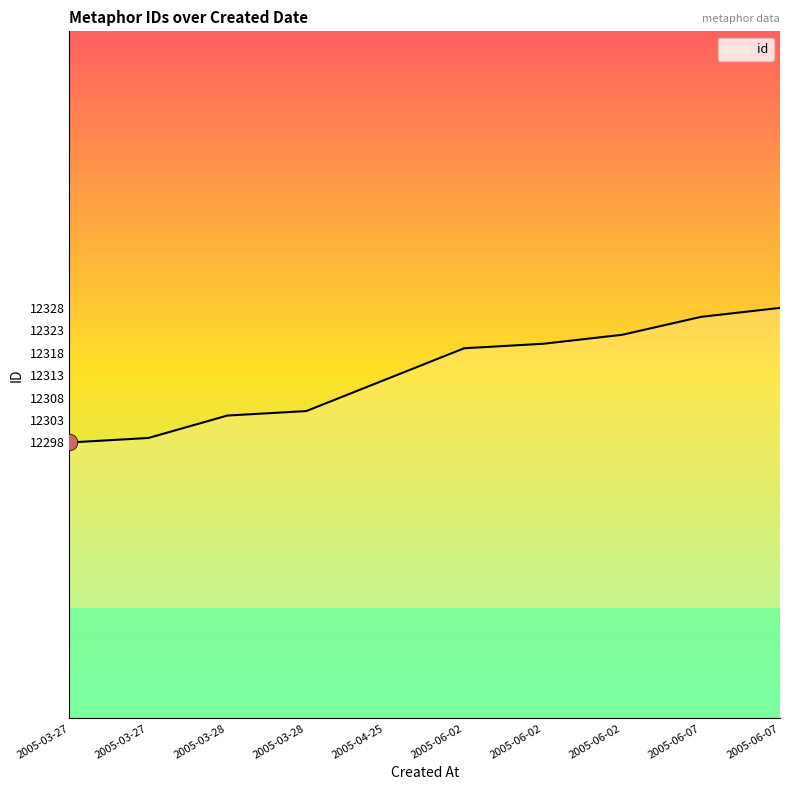

How many lines are shown in the chart?

1